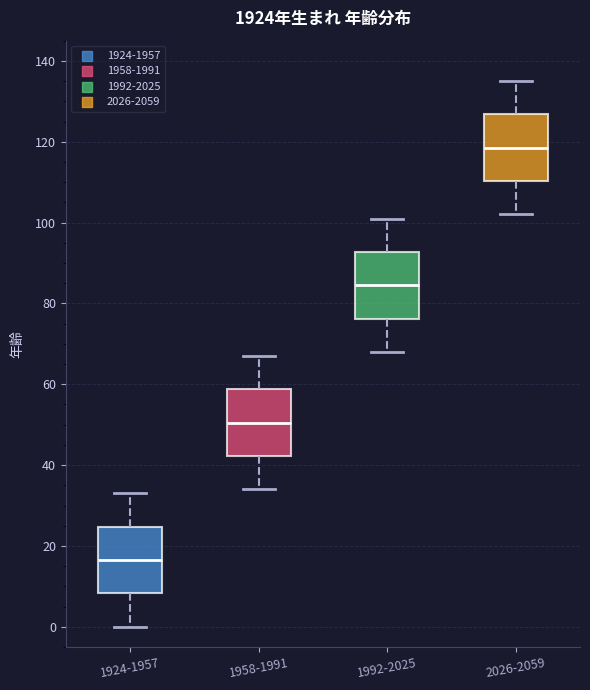

Which box has the lowest median line?

1924-1957